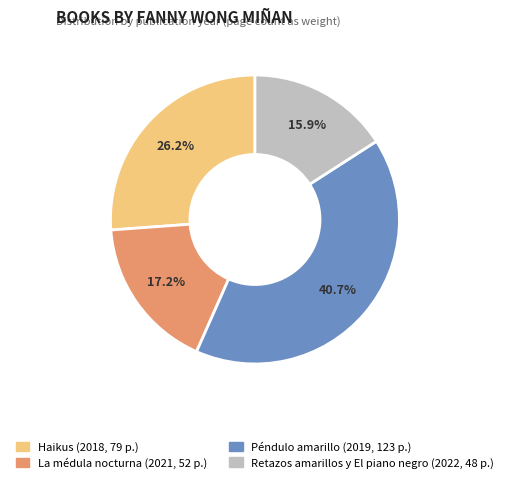

What is the ratio of the value at Haikus to the value at Retazos amarillos y El piano negro?

1.6